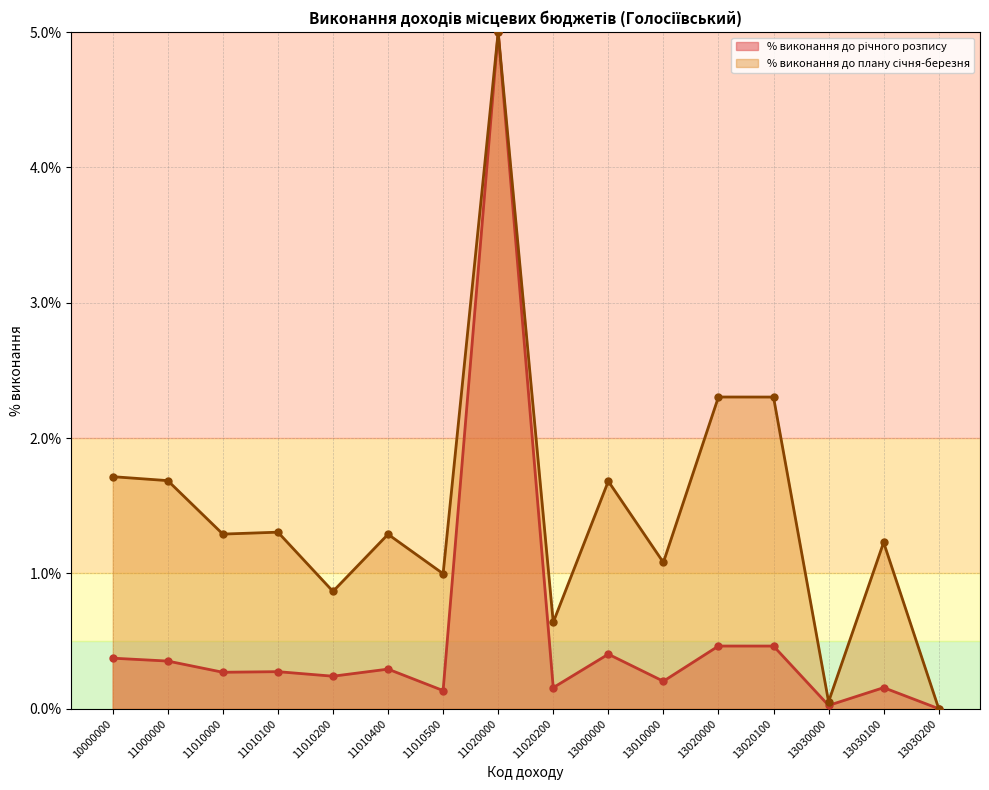

Rank the categories by value from lowest to highest.

13030200, 13030000, 11010500, 13030100, 11020200, 13010000, 11010200, 11010000, 11010100, 11010400, 11000000, 10000000, 13000000, 13020100, 13020000, 11020000